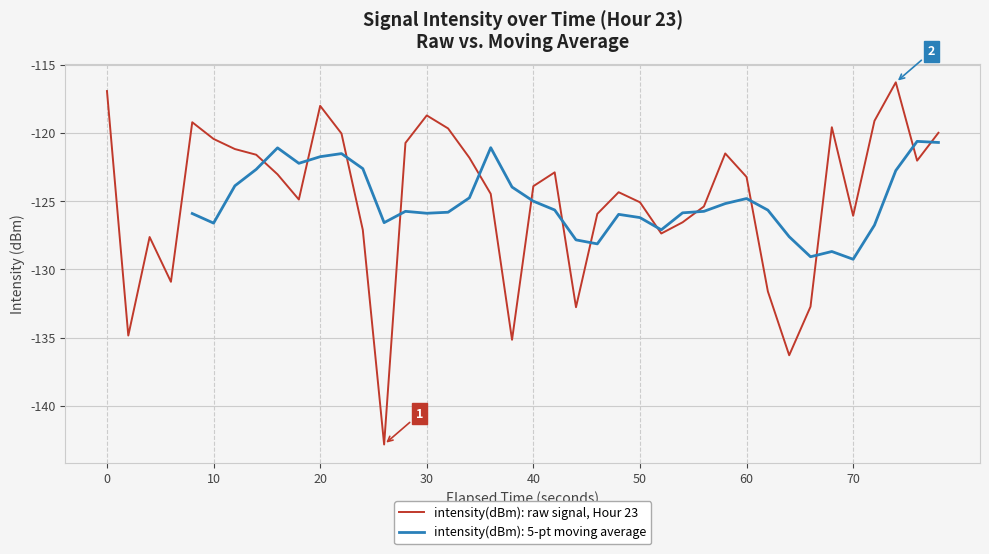

What is the minimum value for intensity(dBm): raw signal, Hour 23?

-142.8